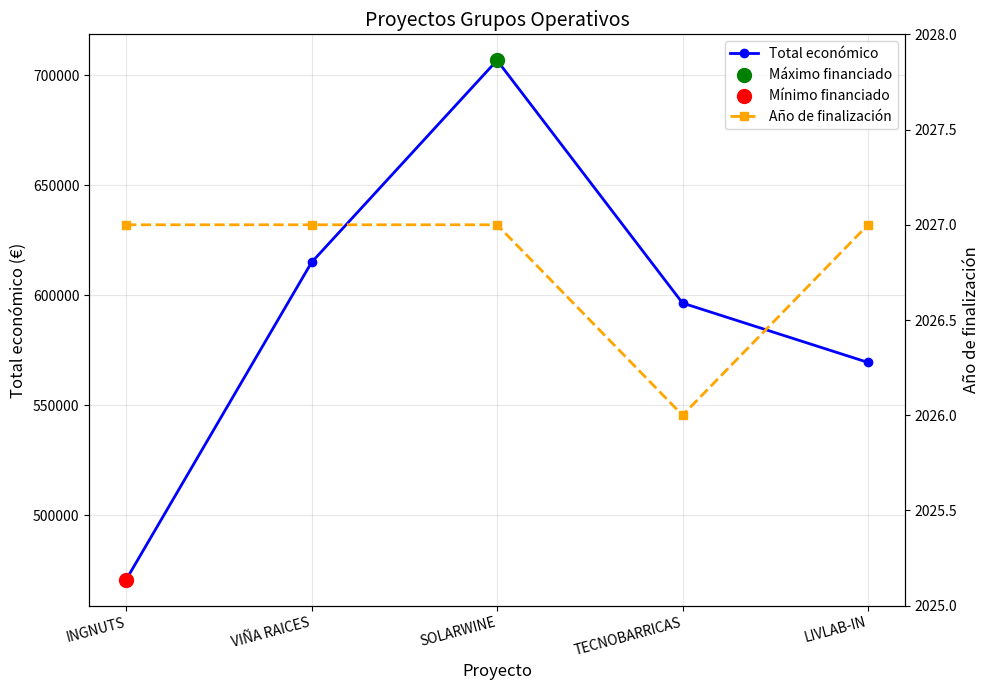

Is the value of Total económico at SOLARWINE greater than the value of Año de finalización at SOLARWINE?

Yes